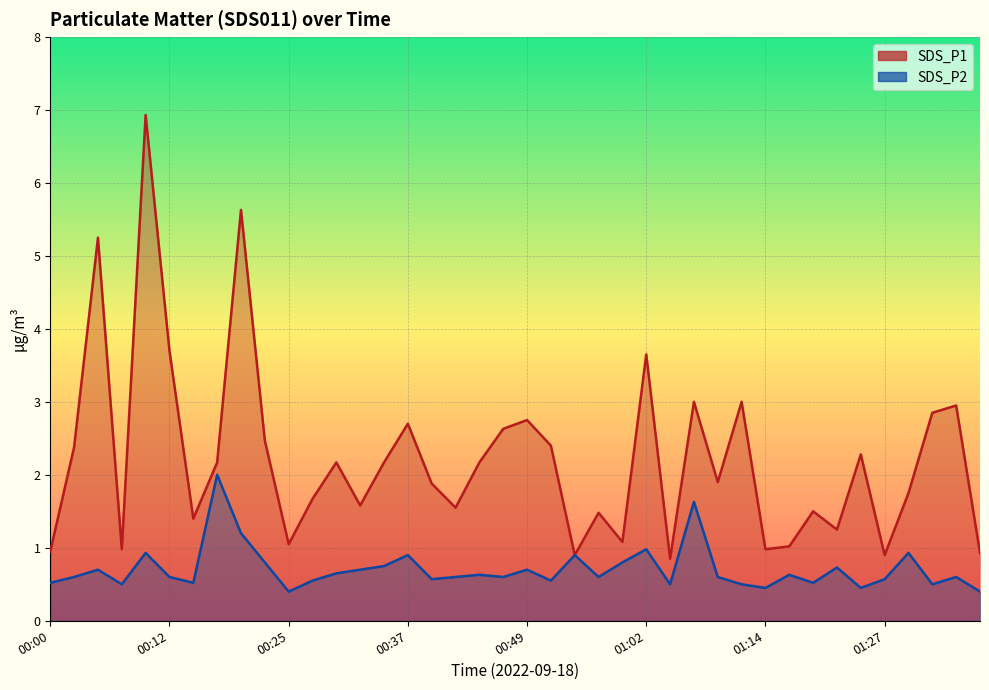

Reading left to right, transcribe all the data shown in this chart.

SDS_P1: 00:00=0.9	00:03=2.4	00:05=5.2	00:08=1.0	00:10=6.9	00:12=3.7	00:15=1.4	00:17=2.2	00:20=5.6	00:22=2.5	00:25=1.1	00:27=1.7	00:29=2.2	00:32=1.6	00:34=2.2	00:37=2.7	00:39=1.9	00:42=1.6	00:44=2.2	00:47=2.6	00:49=2.8	00:52=2.4	00:54=0.9	00:57=1.5	00:59=1.1	01:02=3.6	01:04=0.8	01:07=3.0	01:09=1.9	01:12=3.0	01:14=1.0	01:17=1.0	01:19=1.5	01:22=1.2	01:25=2.3	01:27=0.9	01:30=1.8	01:32=2.9	01:35=3.0	01:37=0.9
SDS_P2: 00:00=0.5	00:03=0.6	00:05=0.7	00:08=0.5	00:10=0.9	00:12=0.6	00:15=0.5	00:17=2.0	00:20=1.2	00:22=0.8	00:25=0.4	00:27=0.6	00:29=0.7	00:32=0.7	00:34=0.8	00:37=0.9	00:39=0.6	00:42=0.6	00:44=0.6	00:47=0.6	00:49=0.7	00:52=0.6	00:54=0.9	00:57=0.6	00:59=0.8	01:02=1.0	01:04=0.5	01:07=1.6	01:09=0.6	01:12=0.5	01:14=0.5	01:17=0.6	01:19=0.5	01:22=0.7	01:25=0.5	01:27=0.6	01:30=0.9	01:32=0.5	01:35=0.6	01:37=0.4